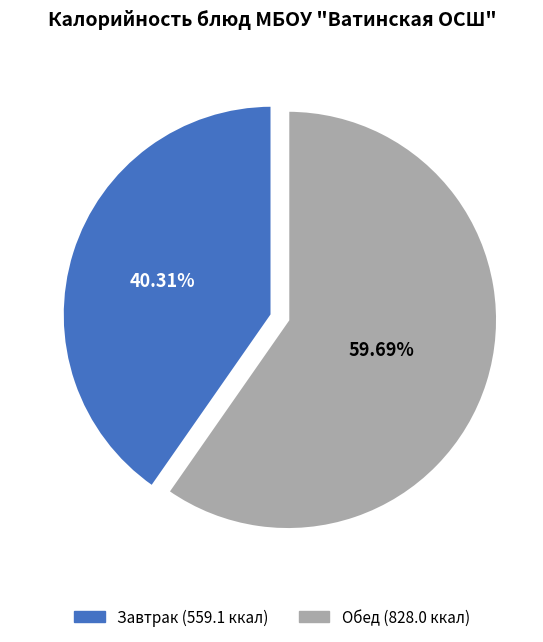

Is there a majority slice in this chart?

Yes